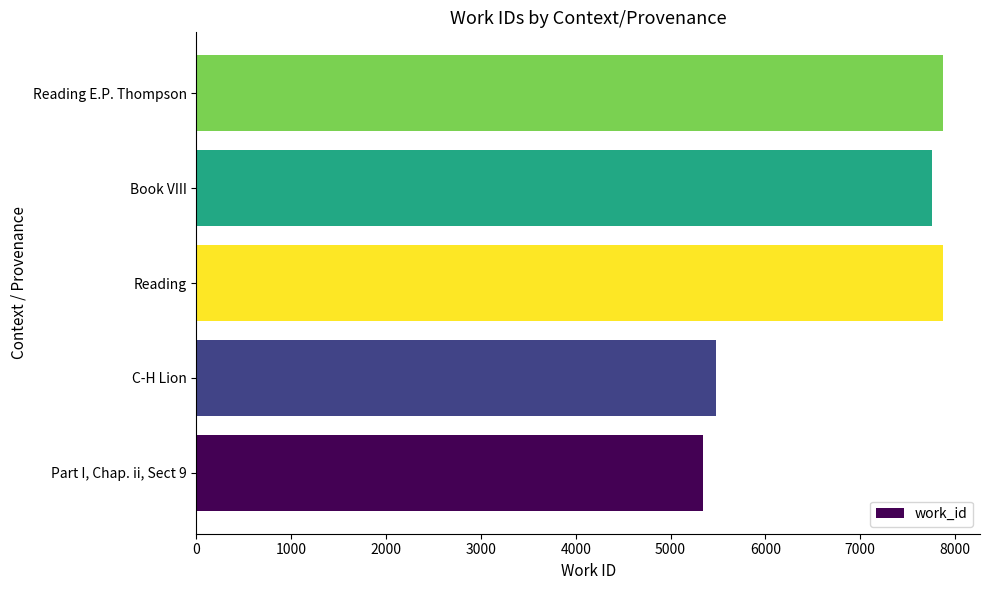

How many data points are above 7762?

2